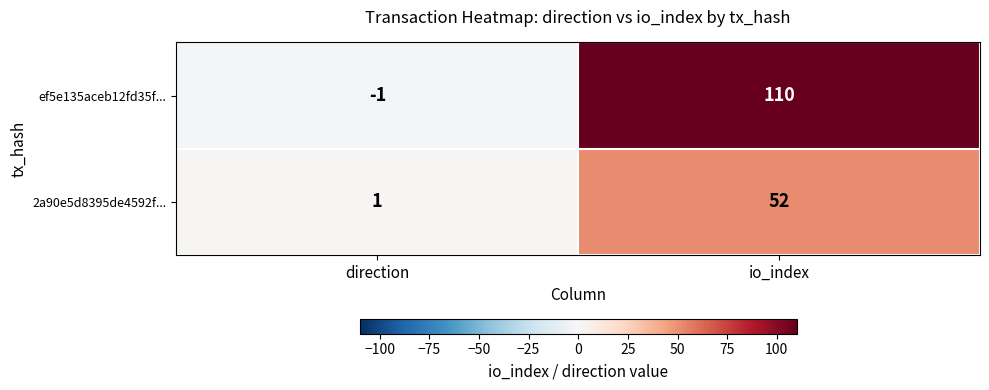

What is the difference between the highest and lowest values at direction?

2